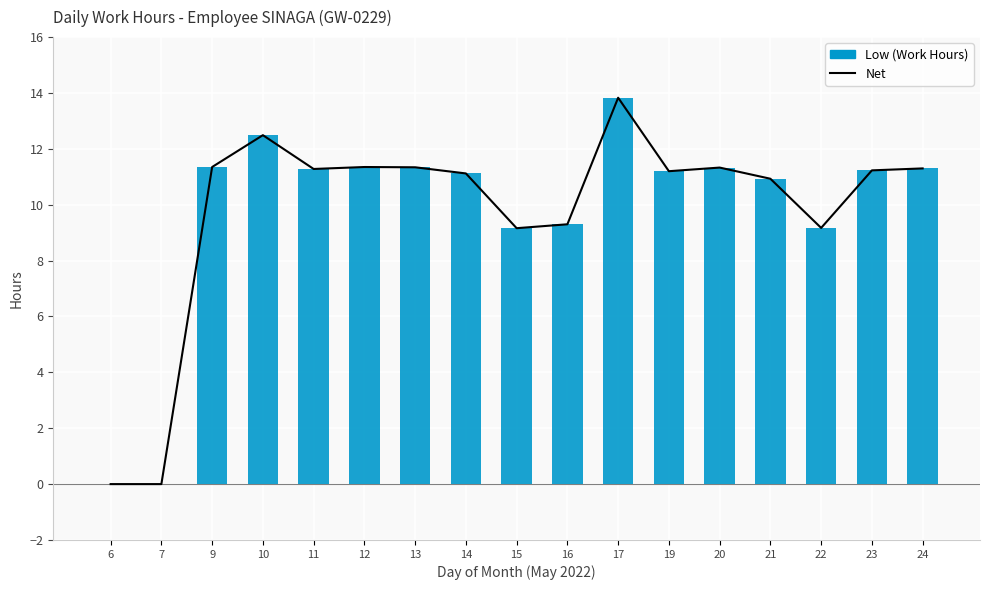

Reading left to right, transcribe all the data shown in this chart.

Net: 6=0.0	7=0.0	9=11.3	10=12.5	11=11.3	12=11.3	13=11.3	14=11.1	15=9.2	16=9.3	17=13.8	19=11.2	20=11.3	21=10.9	22=9.2	23=11.2	24=11.3
Low: 6=0.0	7=0.0	9=11.3	10=12.5	11=11.3	12=11.3	13=11.3	14=11.1	15=9.2	16=9.3	17=13.8	19=11.2	20=11.3	21=10.9	22=9.2	23=11.2	24=11.3